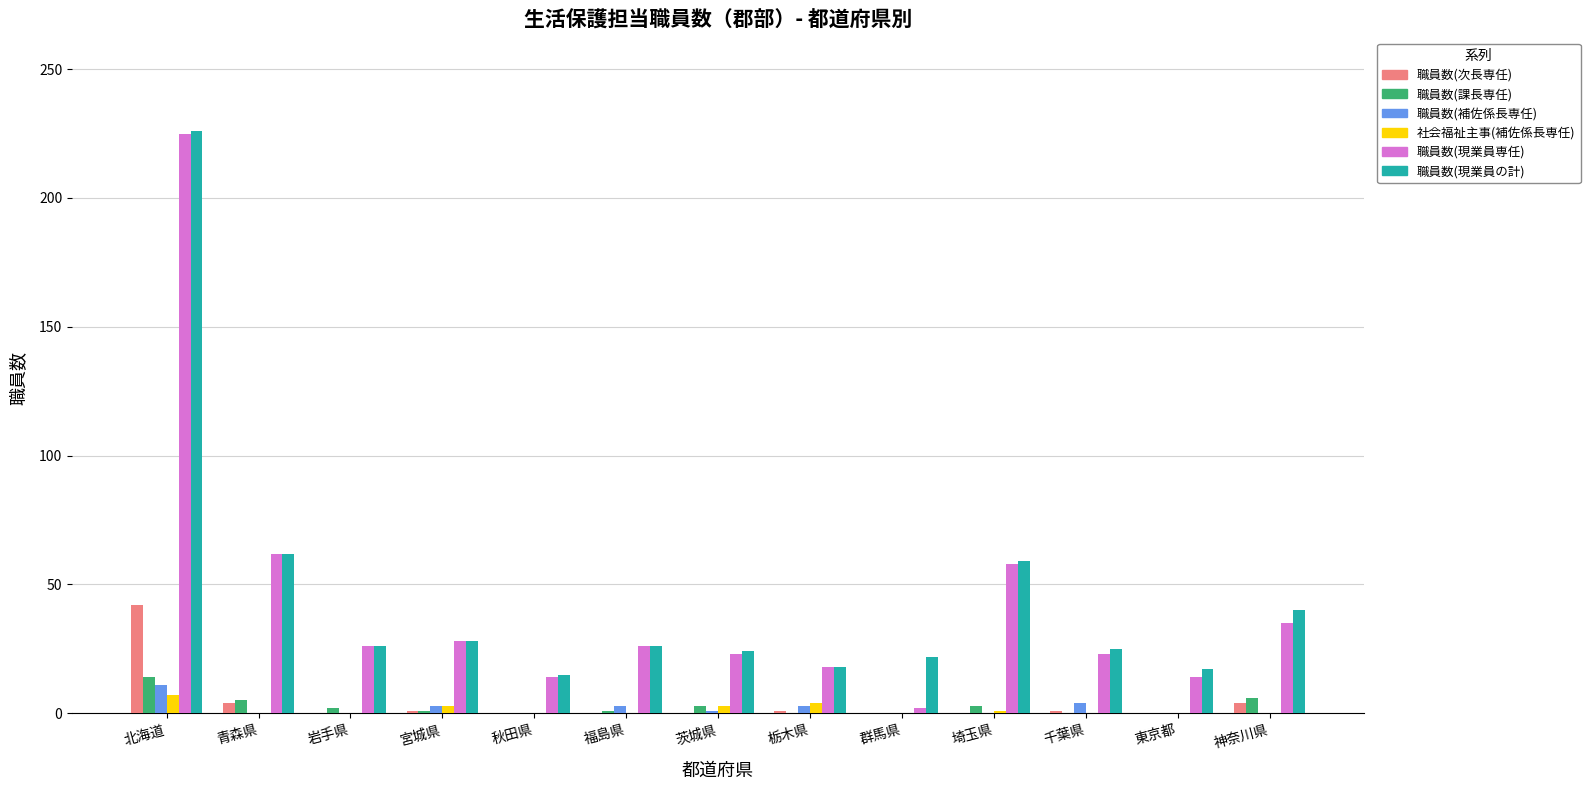

Are the bars grouped side by side (vs. stacked)?

Yes